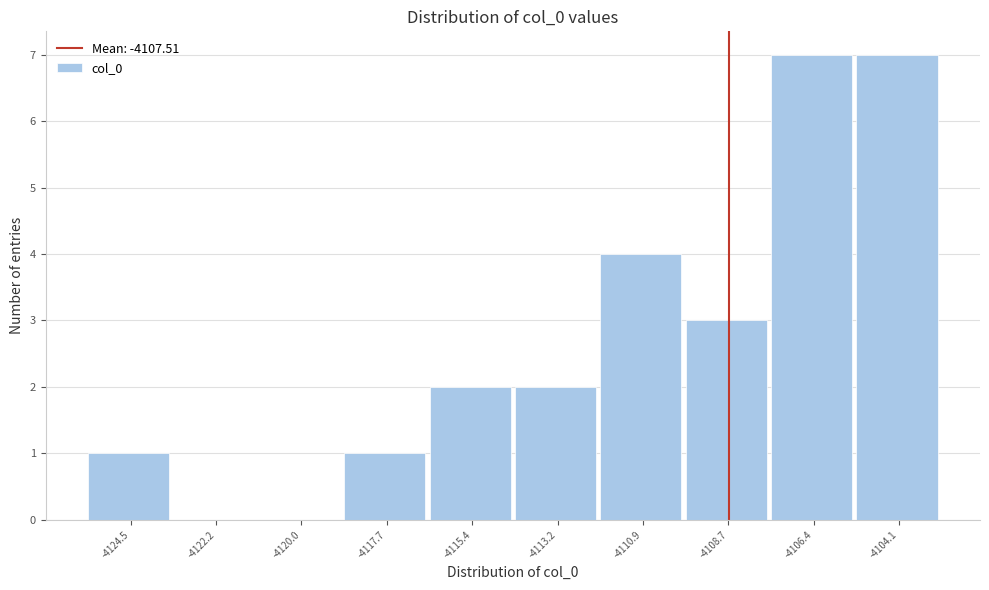

Reading left to right, list all the values displayed in this chart.

-4124.5=1	-4122.2=0	-4120.0=0	-4117.7=1	-4115.4=2	-4113.2=2	-4110.9=4	-4108.7=3	-4106.4=7	-4104.1=7